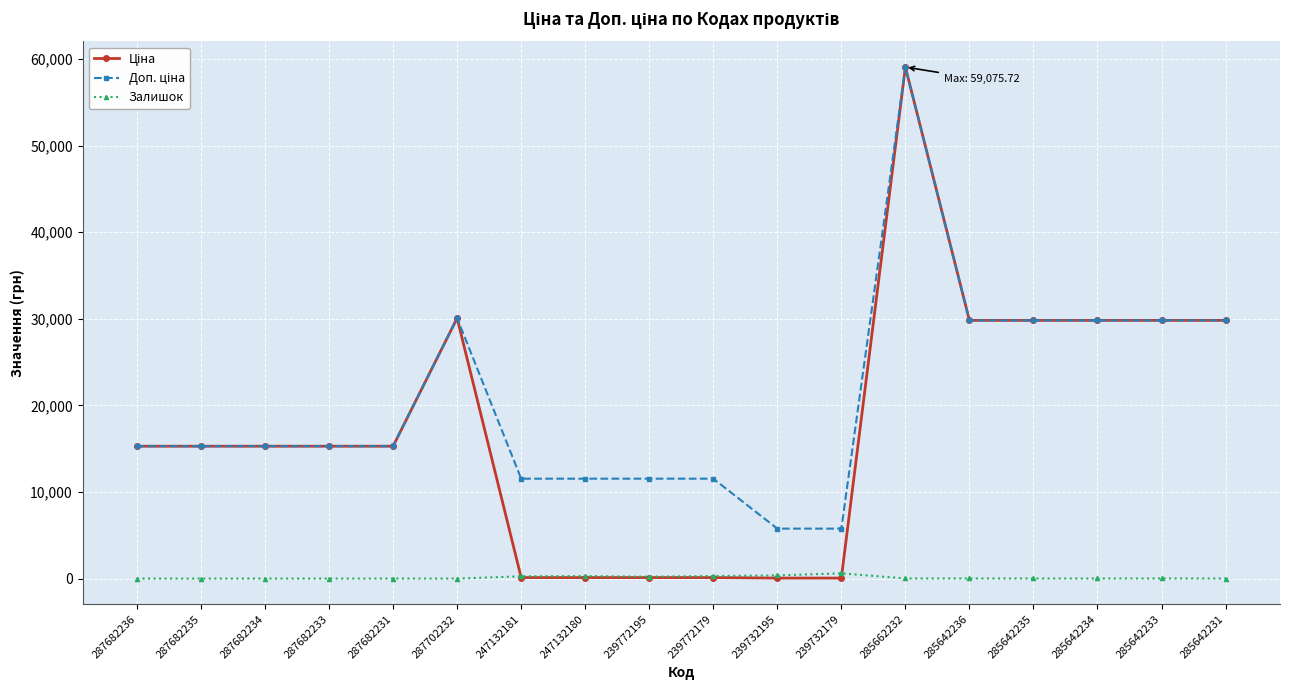

How many categories are shown in the chart?

18